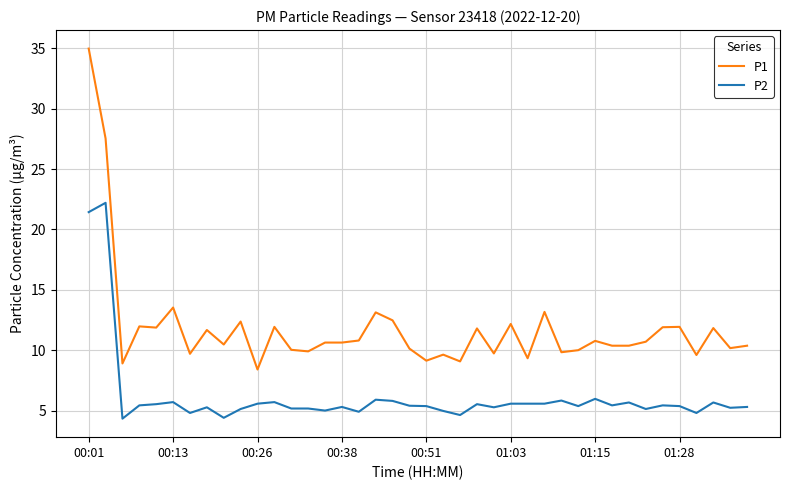

What are all the series names shown in the legend?

P1, P2